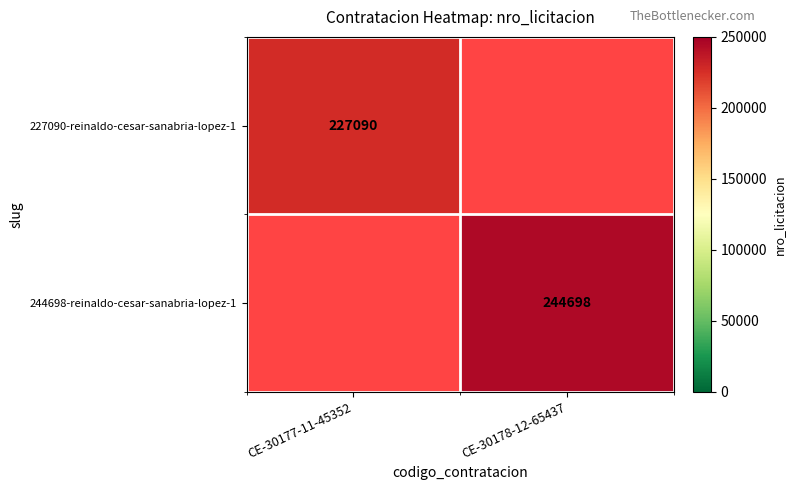

True or false: 227090-reinaldo-cesar-sanabria-lopez-1 has a value of 227090 at CE-30177-11-45352.

True